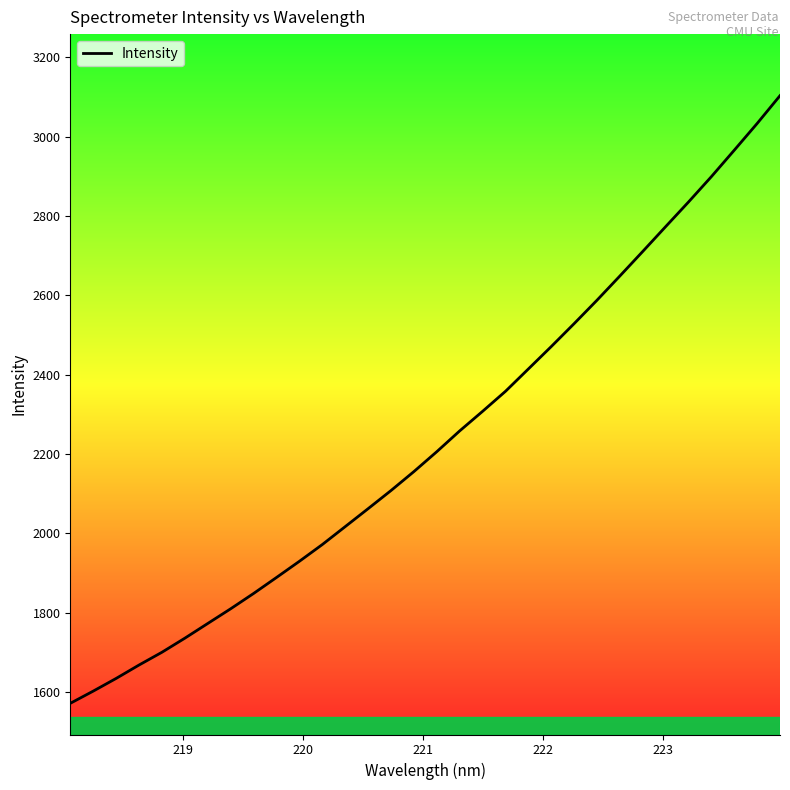

What is the greatest value displayed?

3103.5